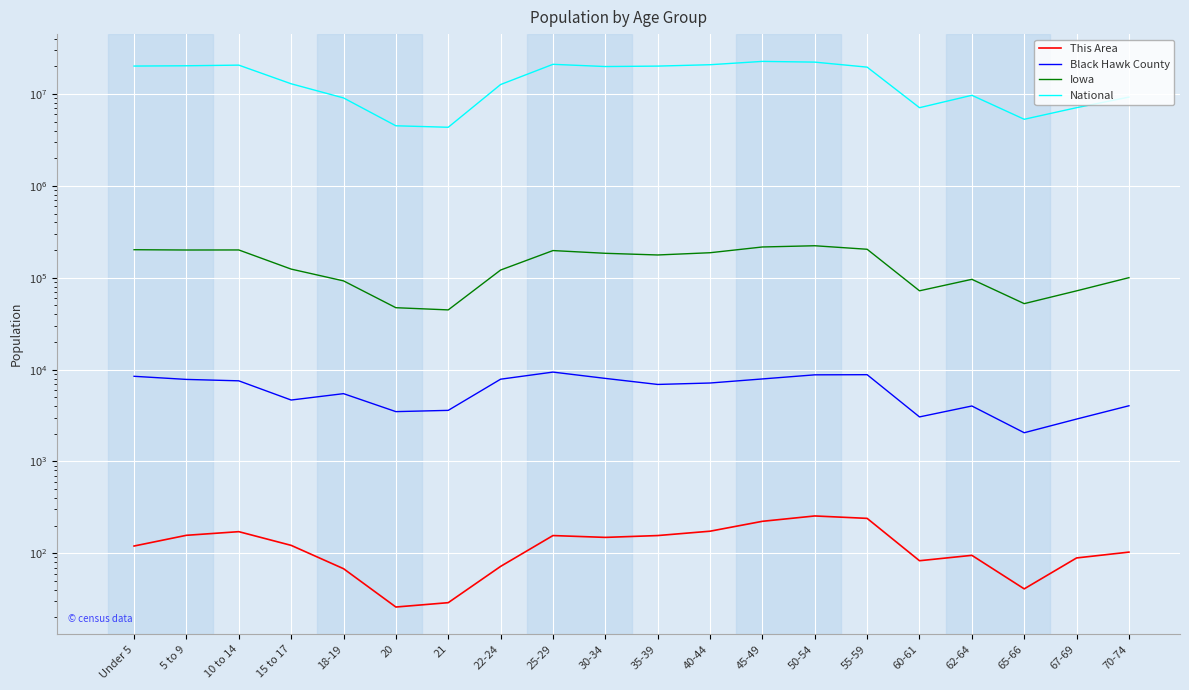

What is the minimum value shown in the chart?

26